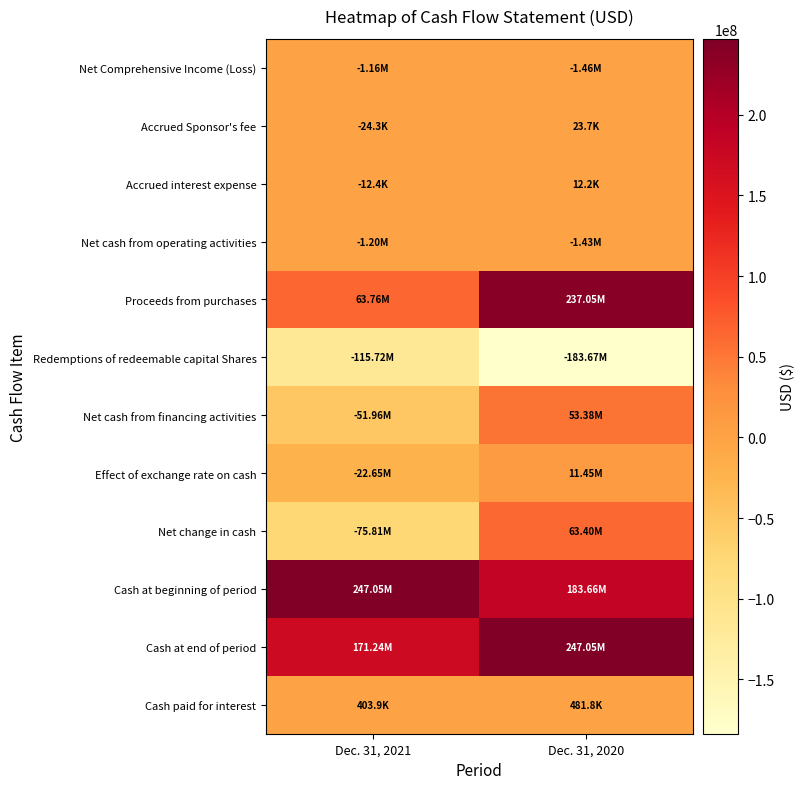

At which category is the sum across all series the highest?

Dec. 31, 2020